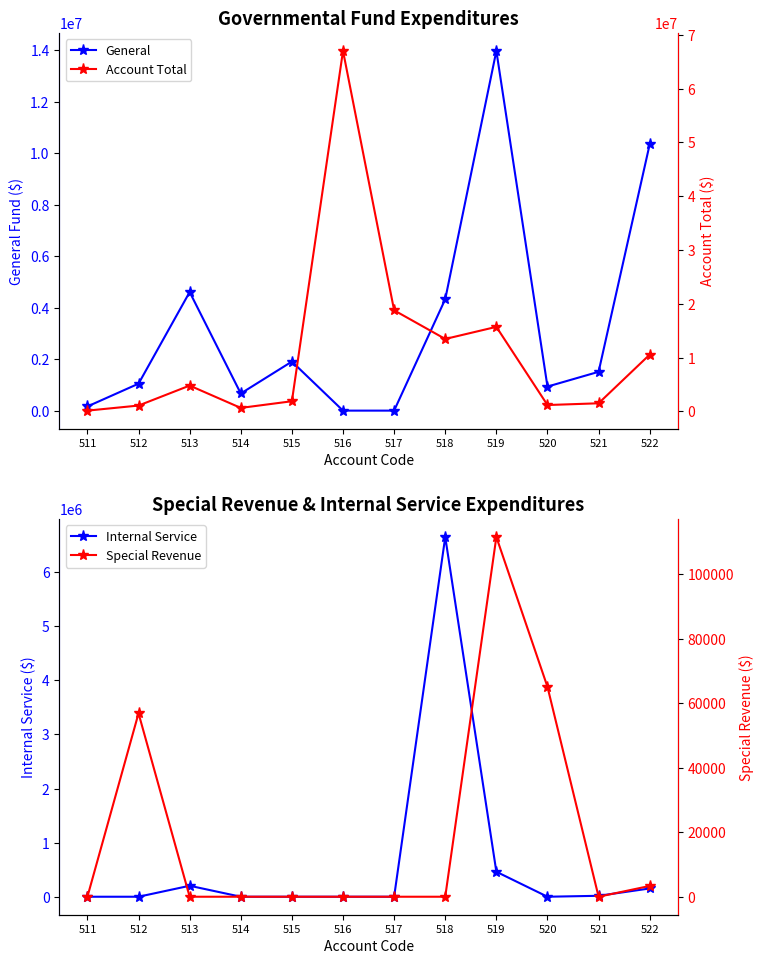

At how many categories does at least one series exceed 66236626?

1